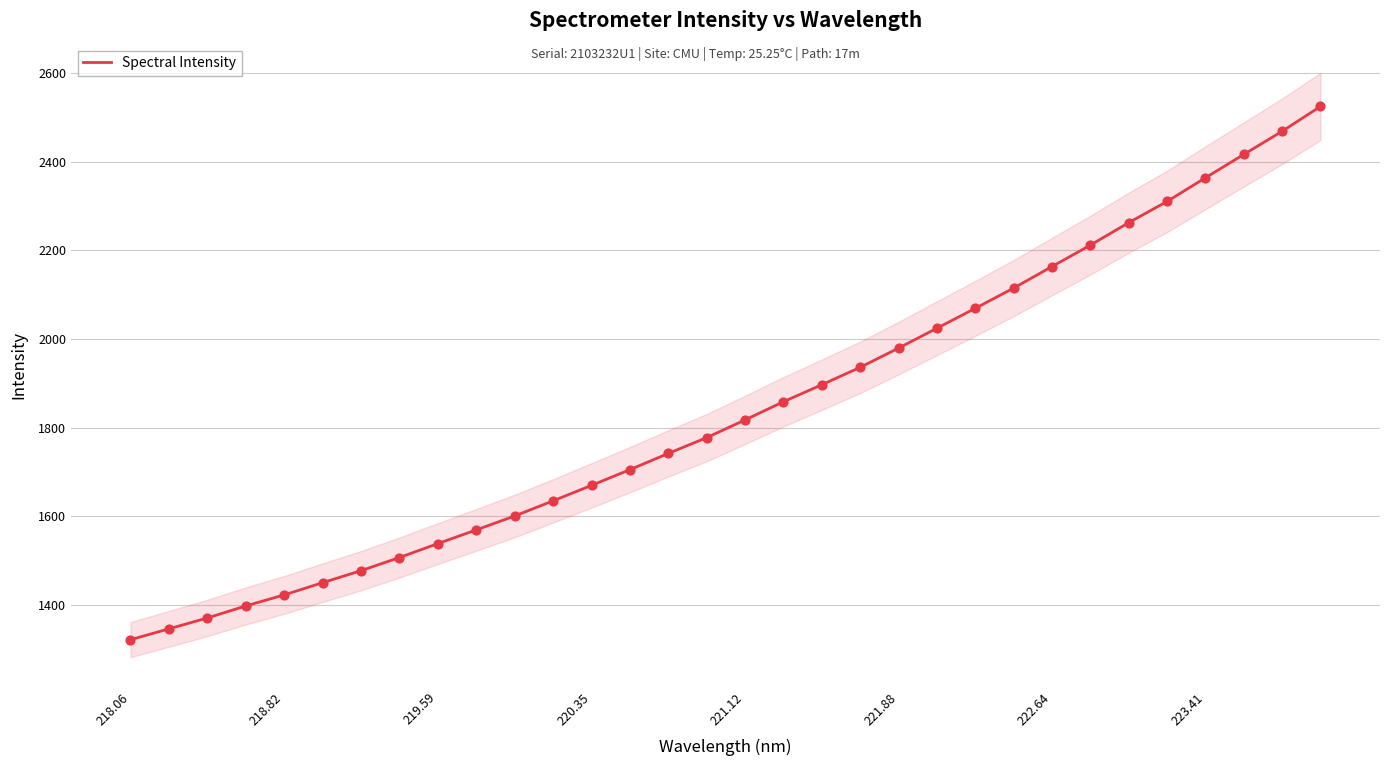

Is it true that Spectral Intensity equals 1669.6 at 220.35?

True